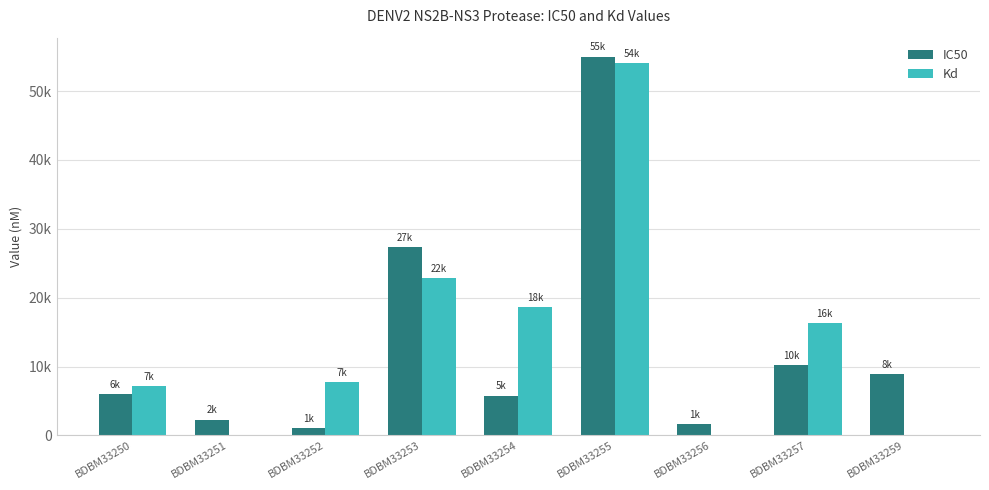

What is the sum of the IC50 values at BDBM33254 and BDBM33255?

60800